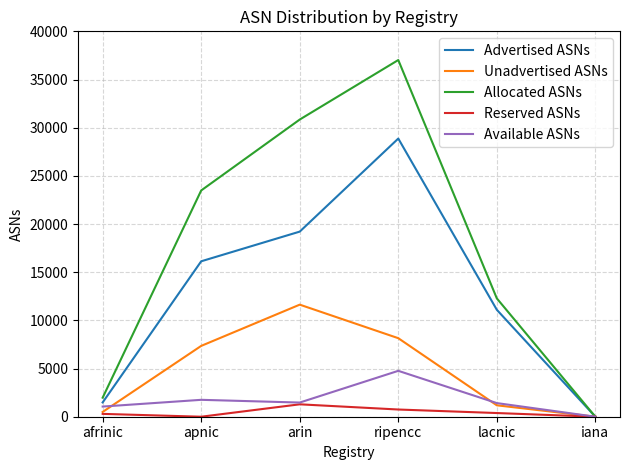

Rank the series by their maximum value, from highest to lowest.

Allocated ASNs, Advertised ASNs, Unadvertised ASNs, Available ASNs, Reserved ASNs